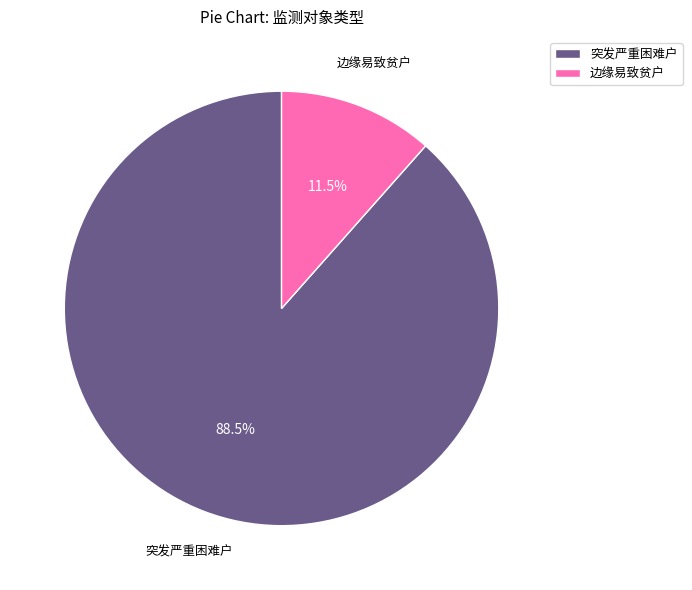

To the nearest percent, what is the combined percentage of 突发严重困难户 and 边缘易致贫户?

100%